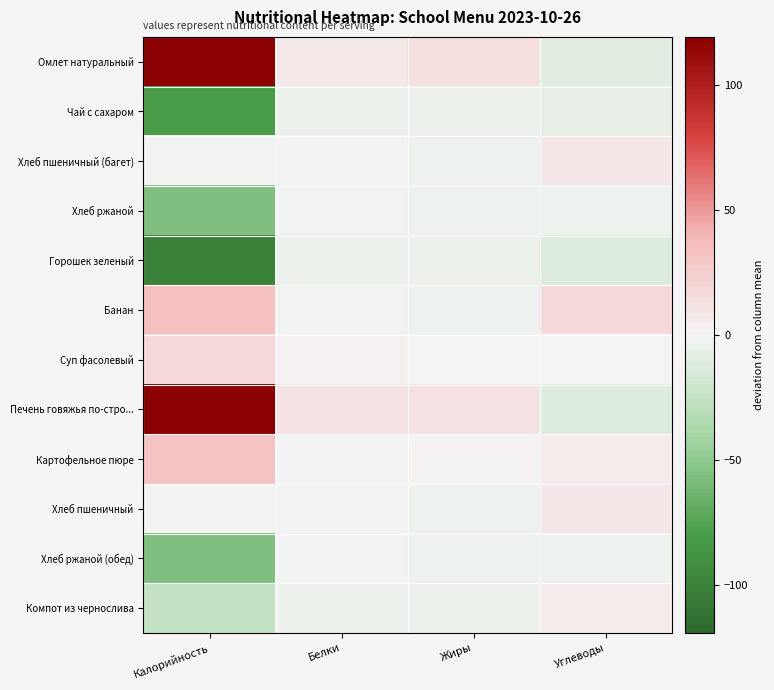

Which has a higher value, Калорийность or Углеводы?

Калорийность